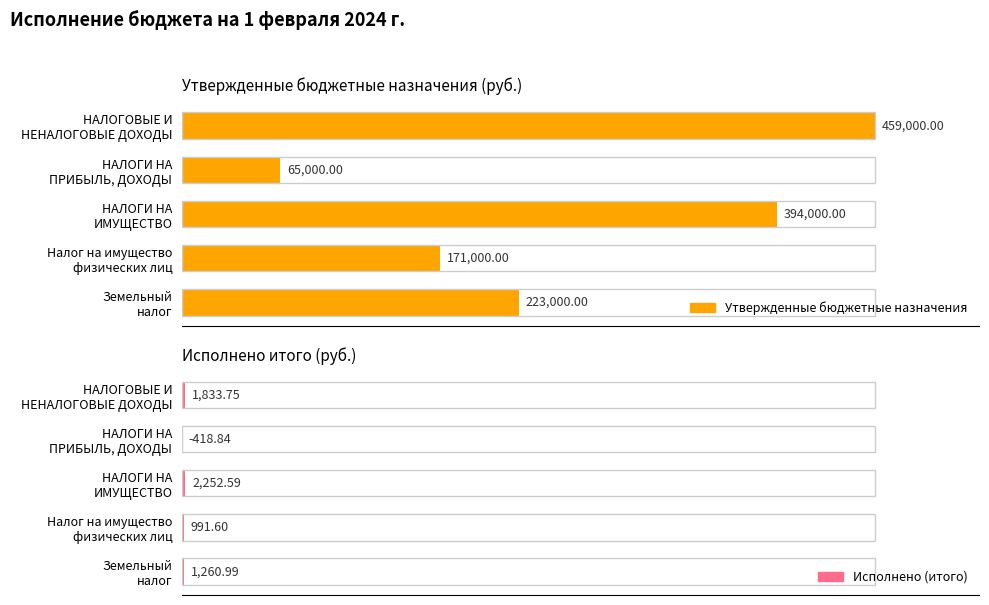

Rank the series at Земельный налог from highest to lowest value.

Утвержденные бюджетные назначения, Исполнено (итого)